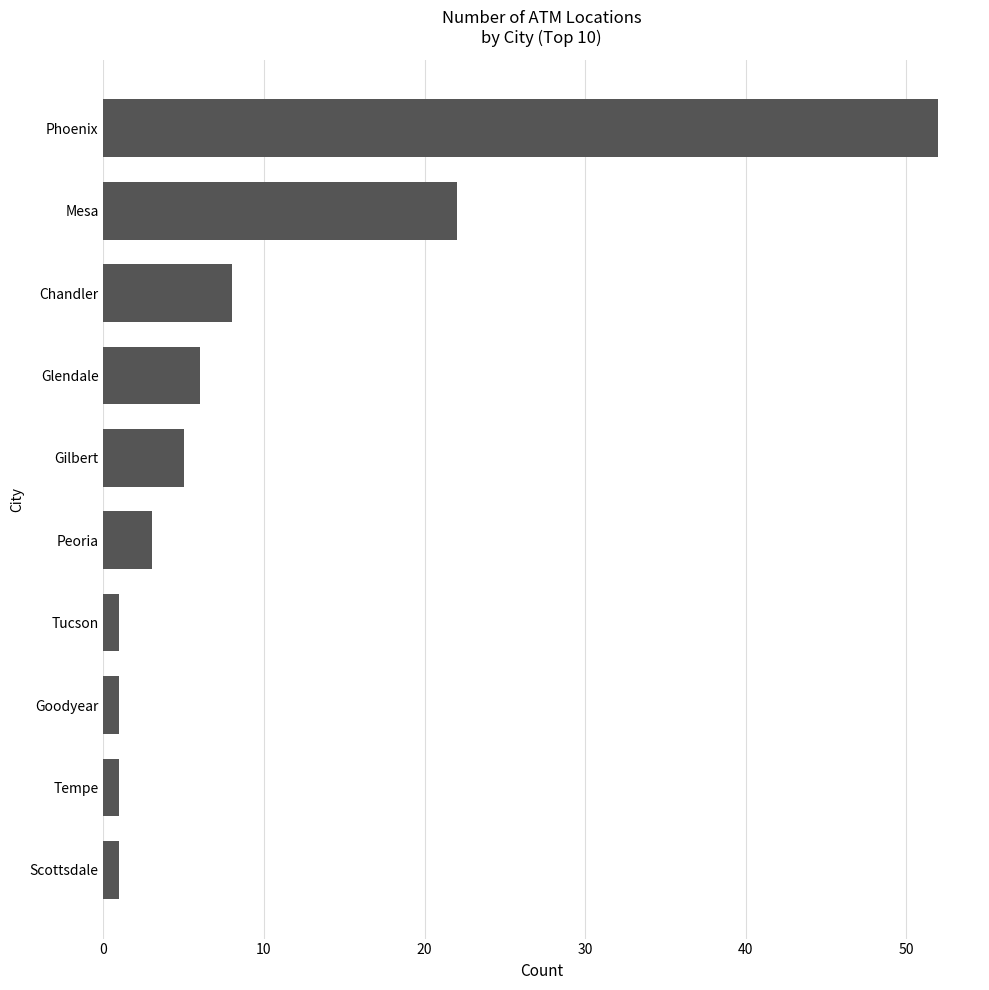

What is the minimum value shown in the chart?

1